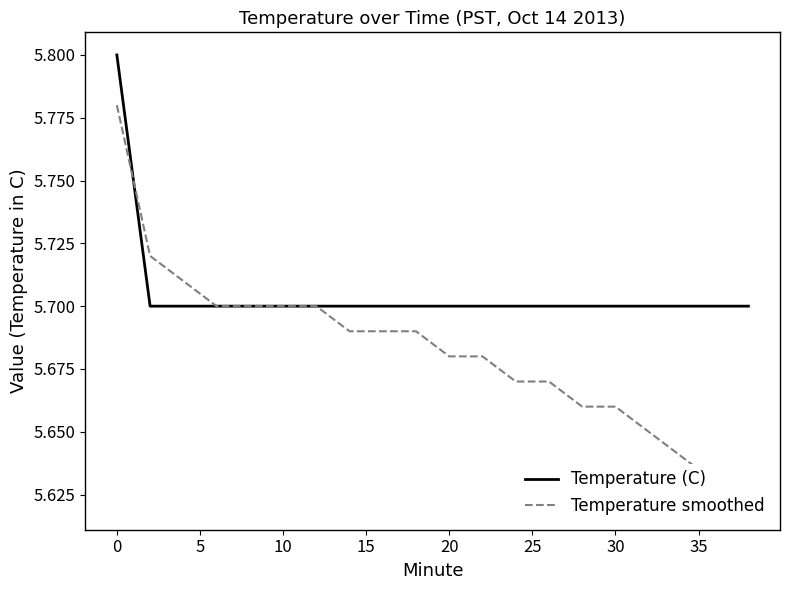

What is the highest value of the Temperature (C) series?

5.8